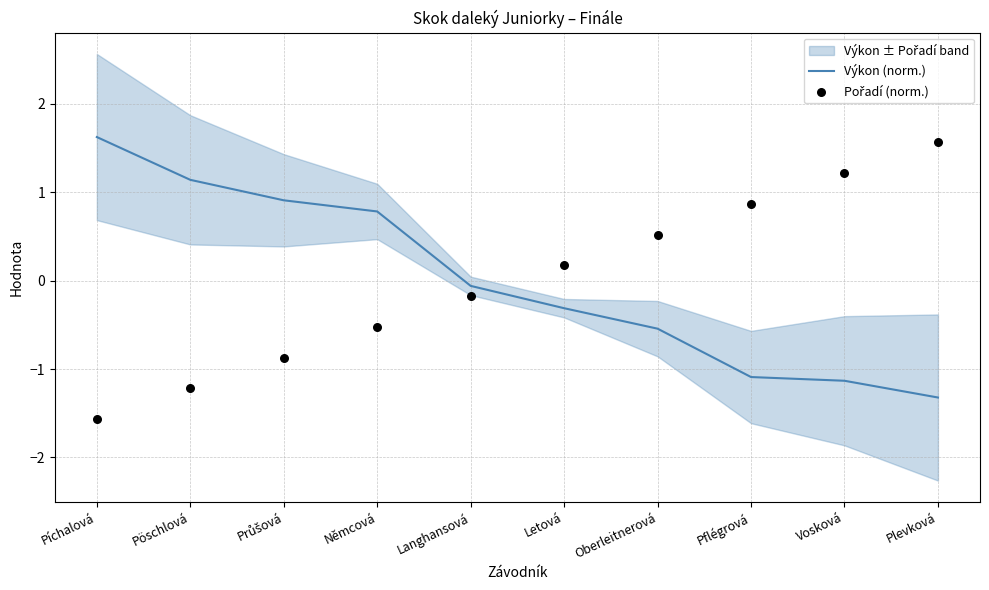

Which series reaches the maximum Y coordinate?

Výkon (norm.)